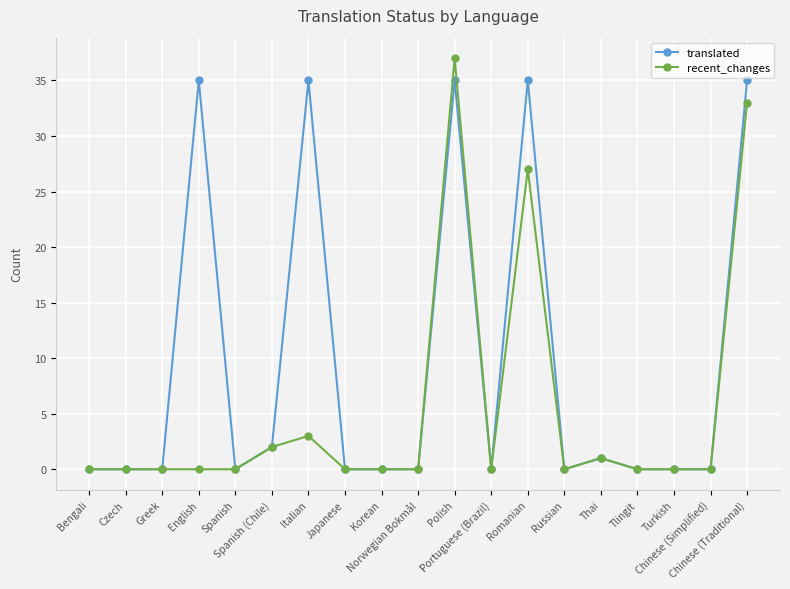

What is the value of the translated point at the 7th from the left?

35